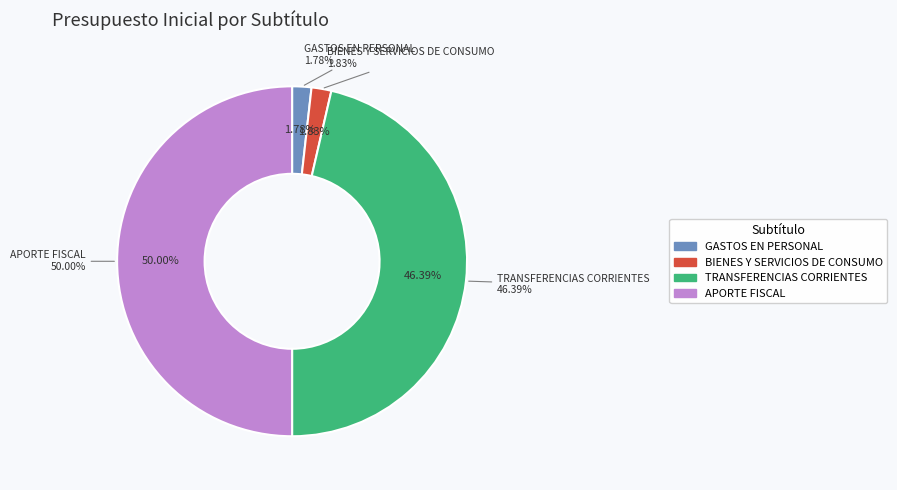

To the nearest percent, what is the average slice percentage?

25%